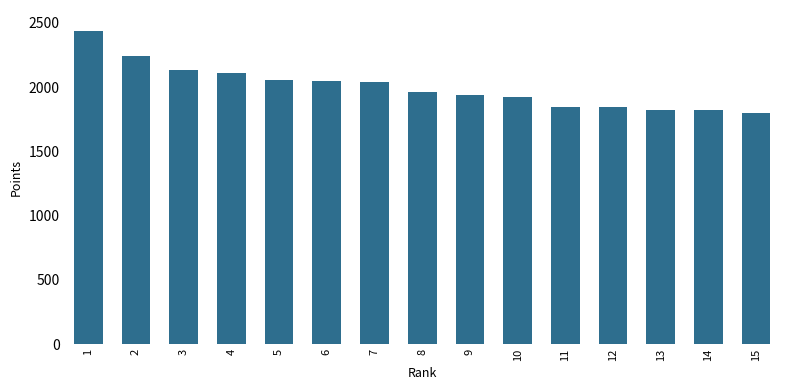

What is the value of the 7th bar from the left?

2039.3